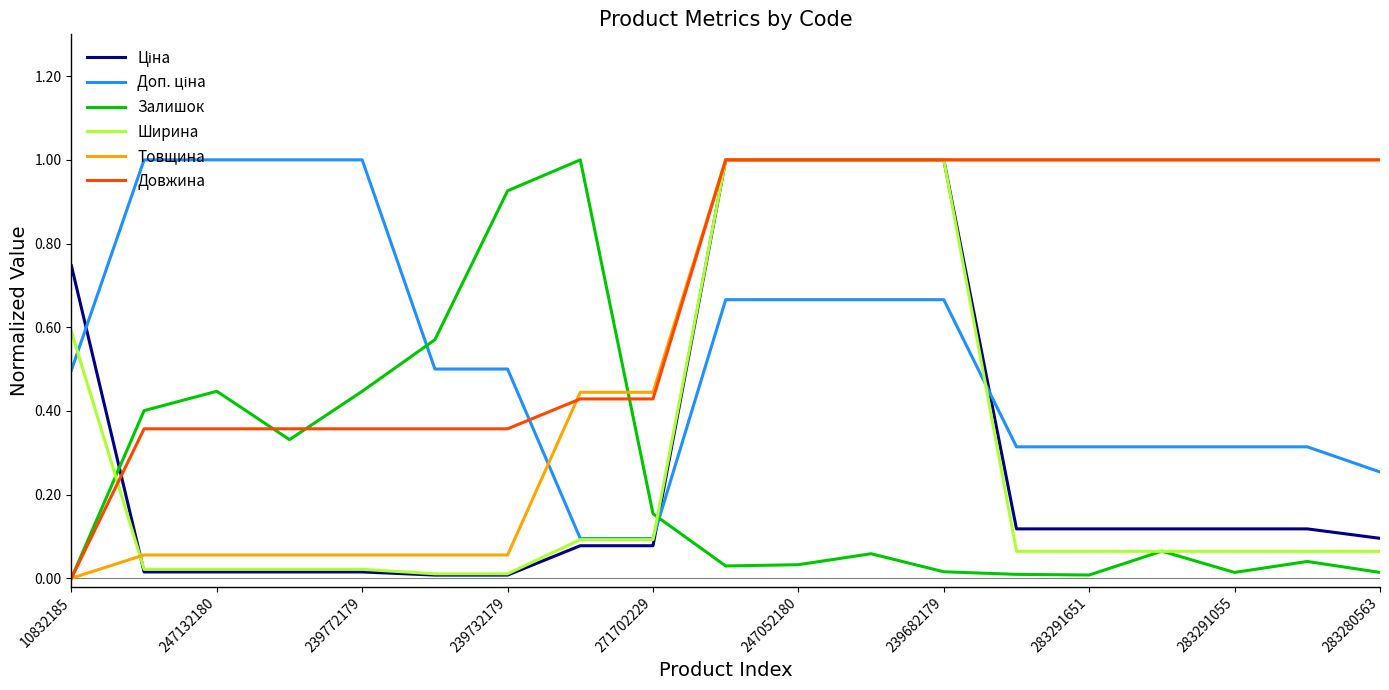

What is the maximum value shown in the chart?

1.0